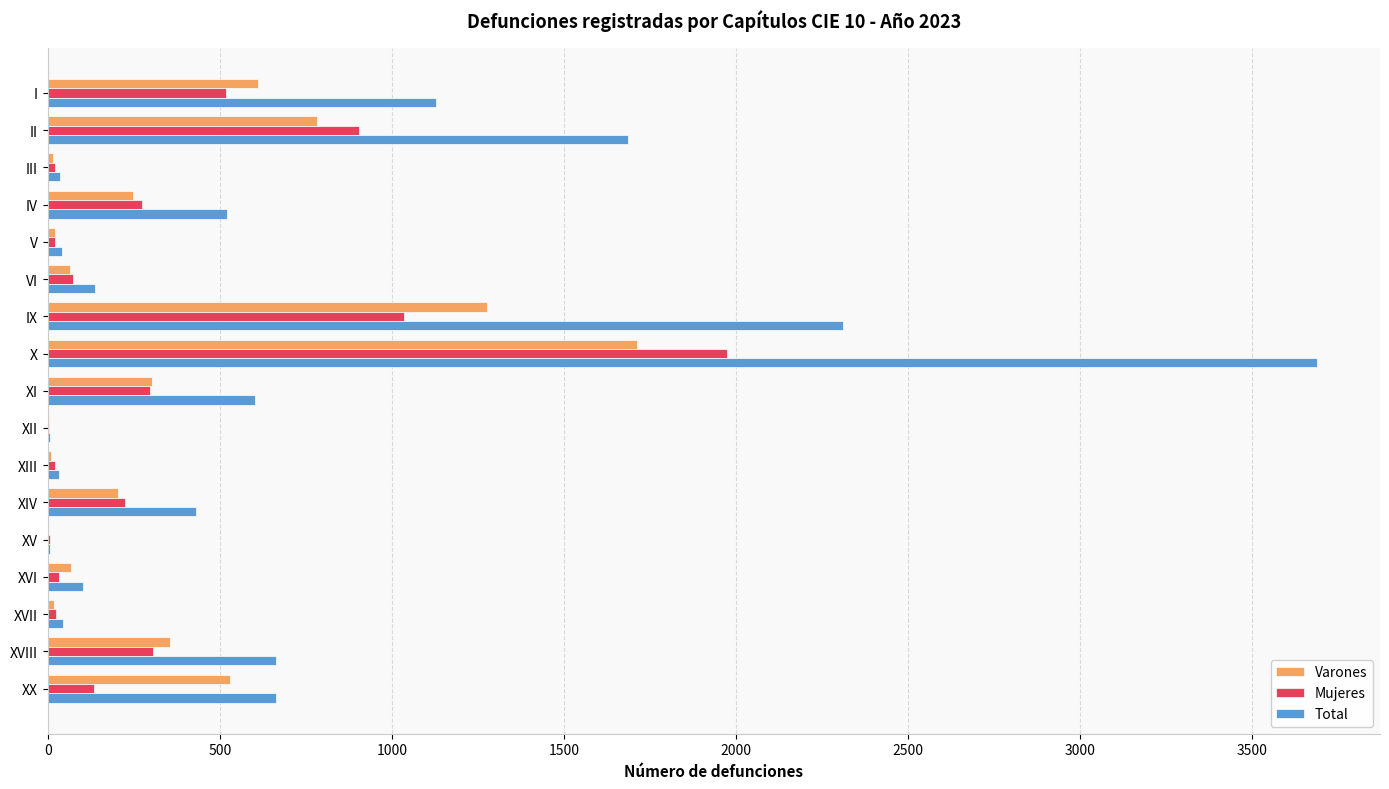

What is the average value of the Mujeres series?

346